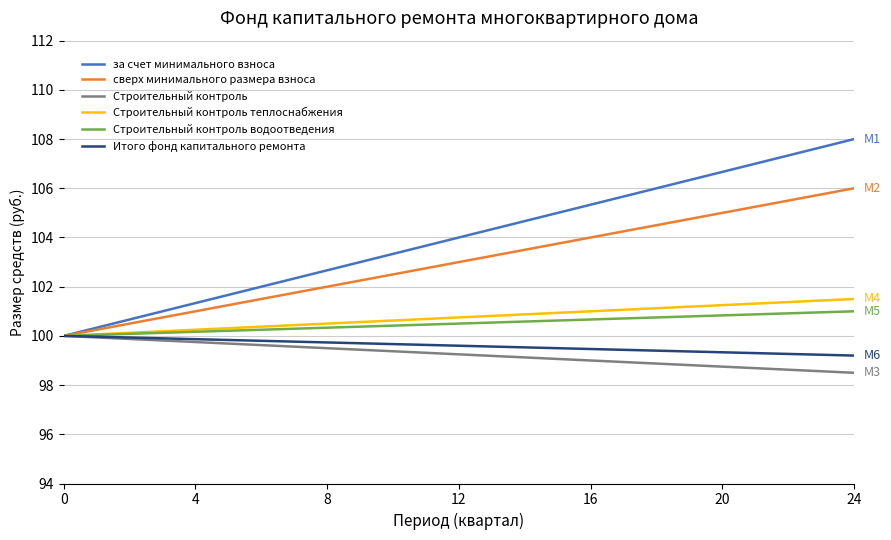

What is the smallest value displayed?

98.5